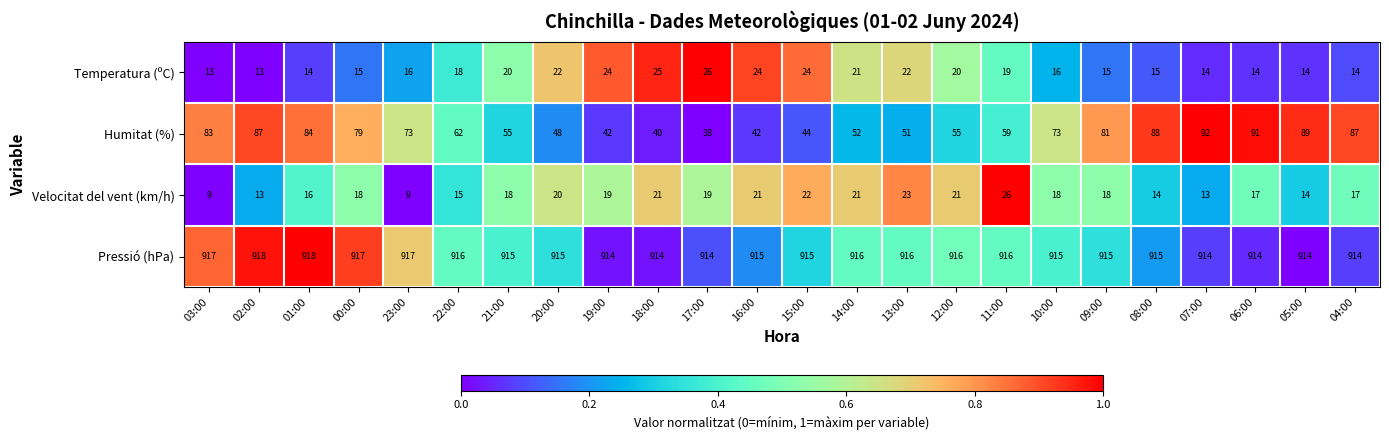

The value of Humitat (%) at 09:00 is 81. True or false?

True